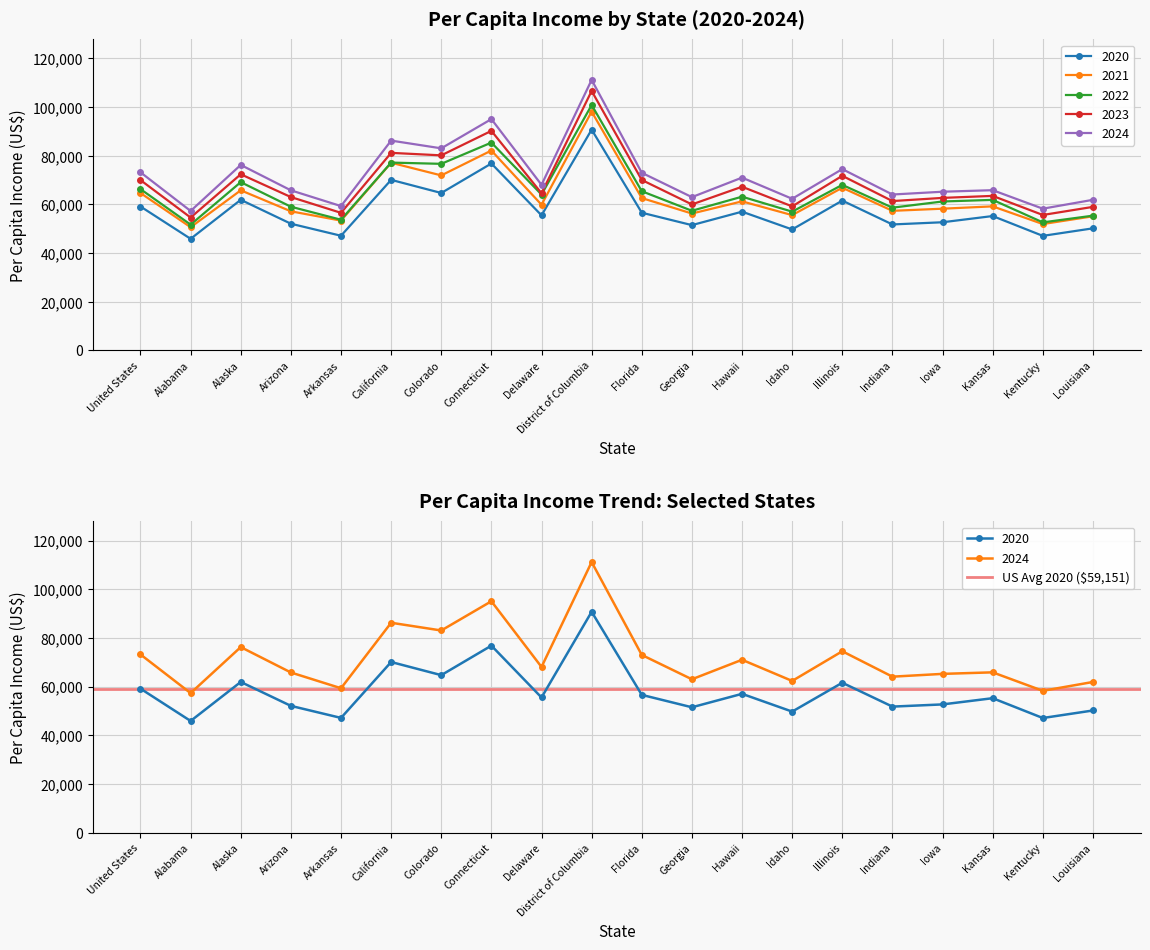

The value of Per Capita Income 2021 at Iowa is 81065. True or false?

False